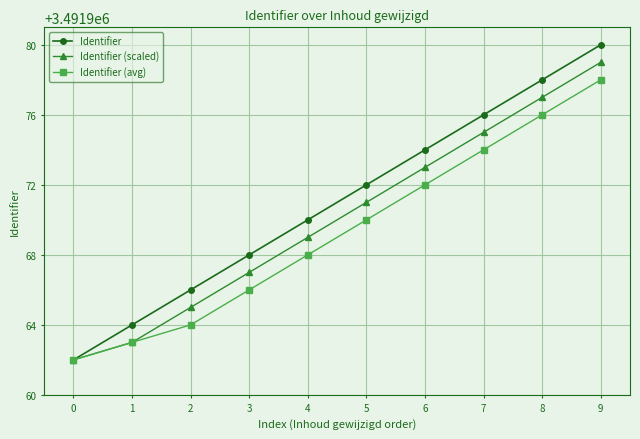

The value of Identifier at 8 is 5370356. True or false?

False